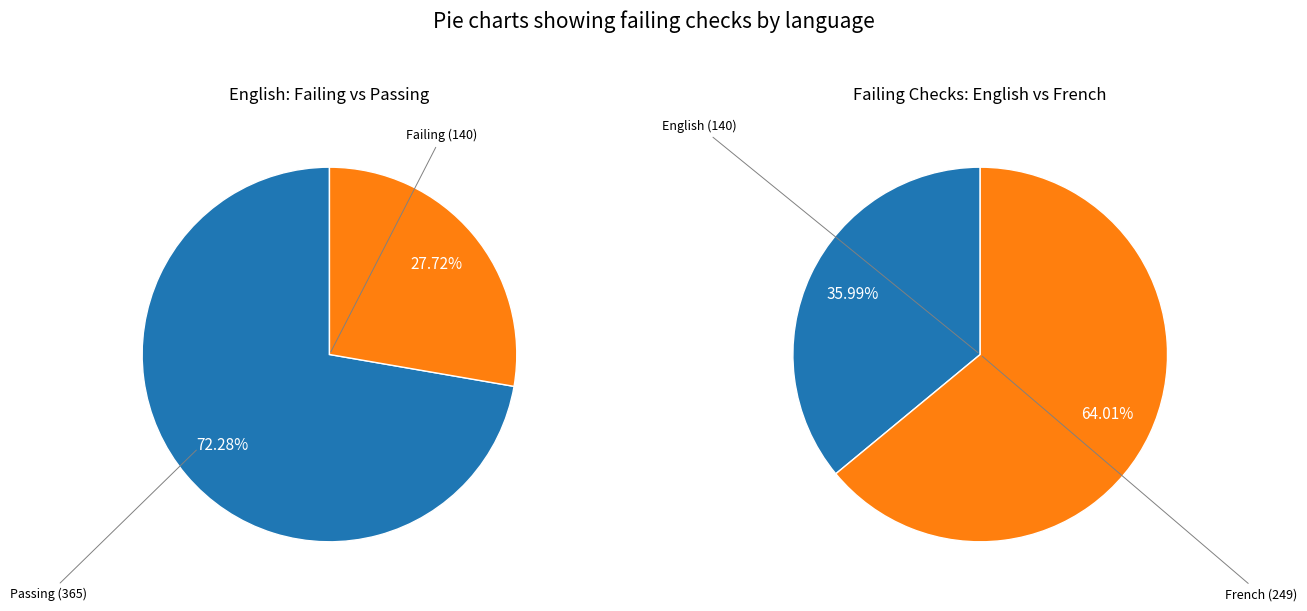

Which slice is the largest?

French